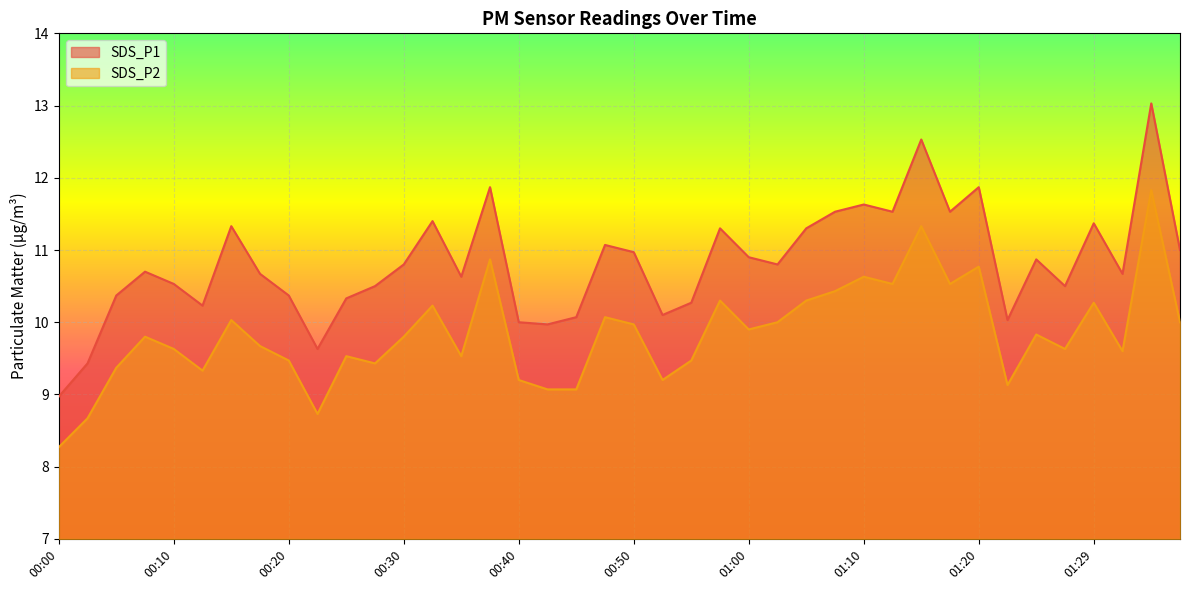

True or false: SDS_P2 and SDS_P1 cross at least once.

False